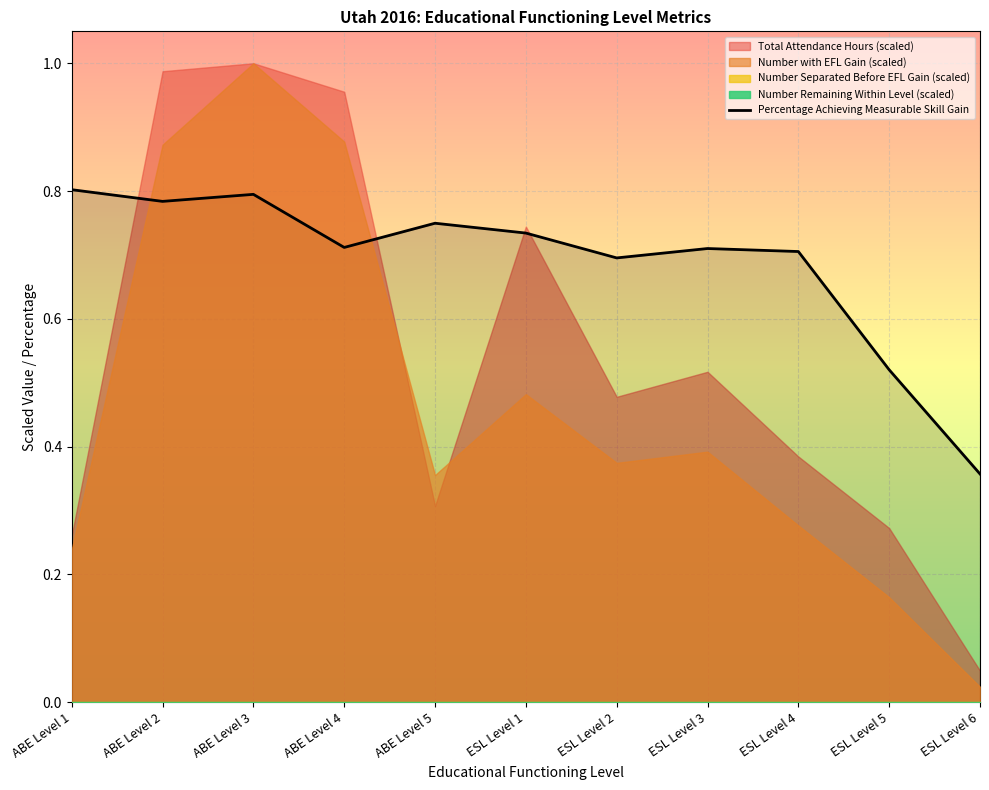

What is the average value?

0.7